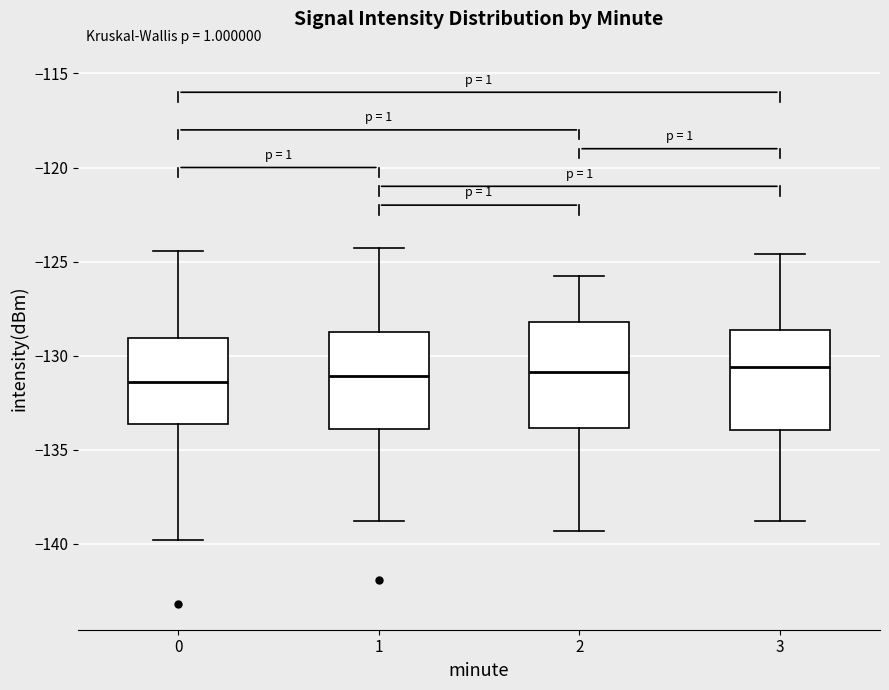

Reading left to right, read every box against the y-axis: the position of its median line, the range the box covers, and the ends of its whiskers. The values are not printed on the chart, so give them approximately, as read against the axis.

0: median -131.5, box -133.5 to -129.0, whiskers -140.0 to -124.5
1: median -131.0, box -134.0 to -128.5, whiskers -139.0 to -124.5
2: median -131.0, box -134.0 to -128.0, whiskers -139.5 to -126.0
3: median -130.5, box -134.0 to -128.5, whiskers -139.0 to -124.5